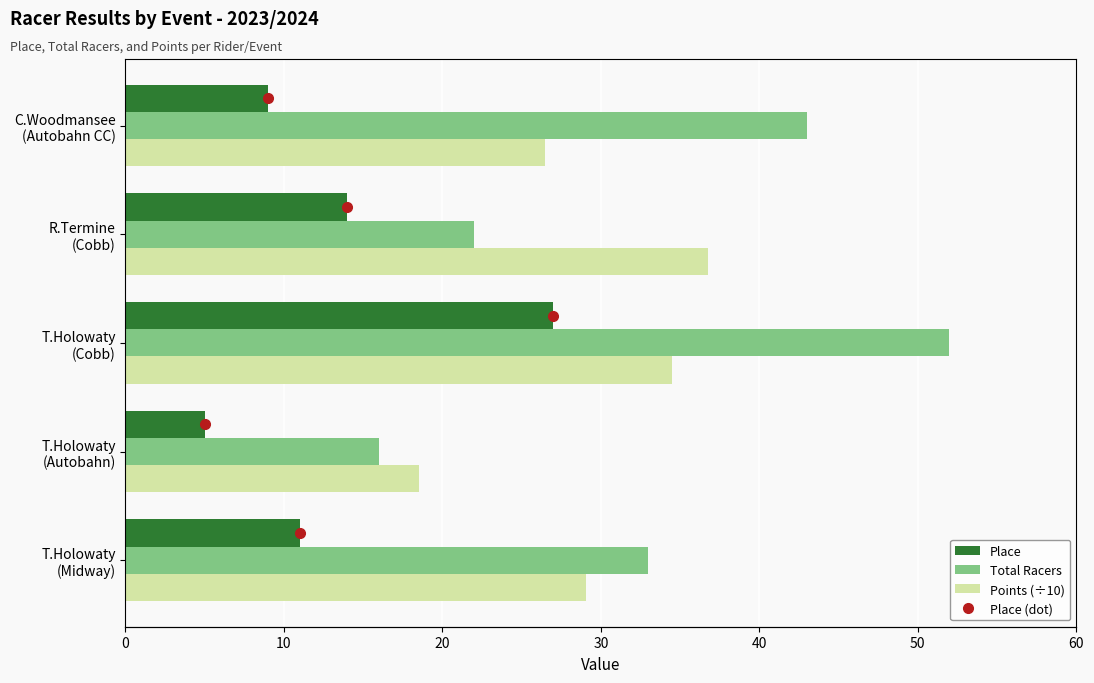

What is the maximum value for Points (÷10)?

36.8